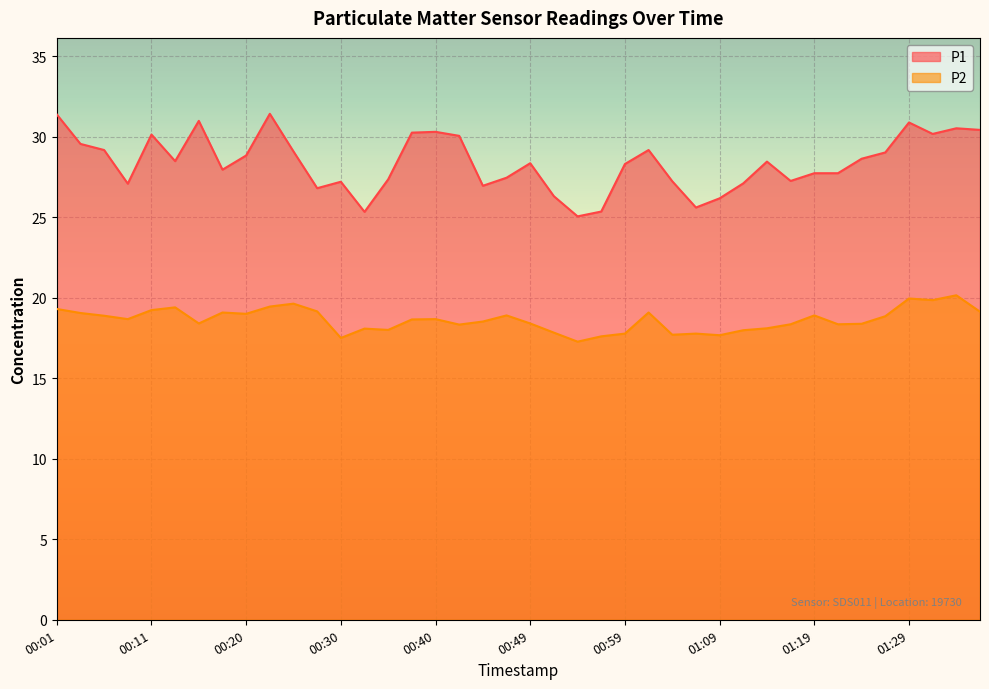

True or false: P2 and P1 cross at least once.

False